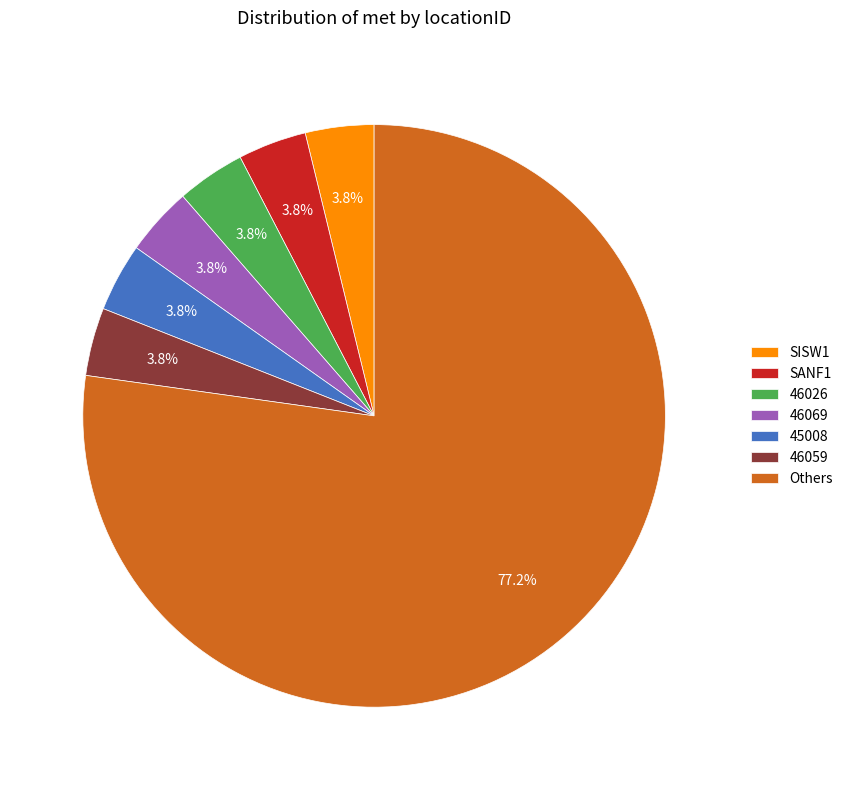

How many segments does this pie chart have?

7